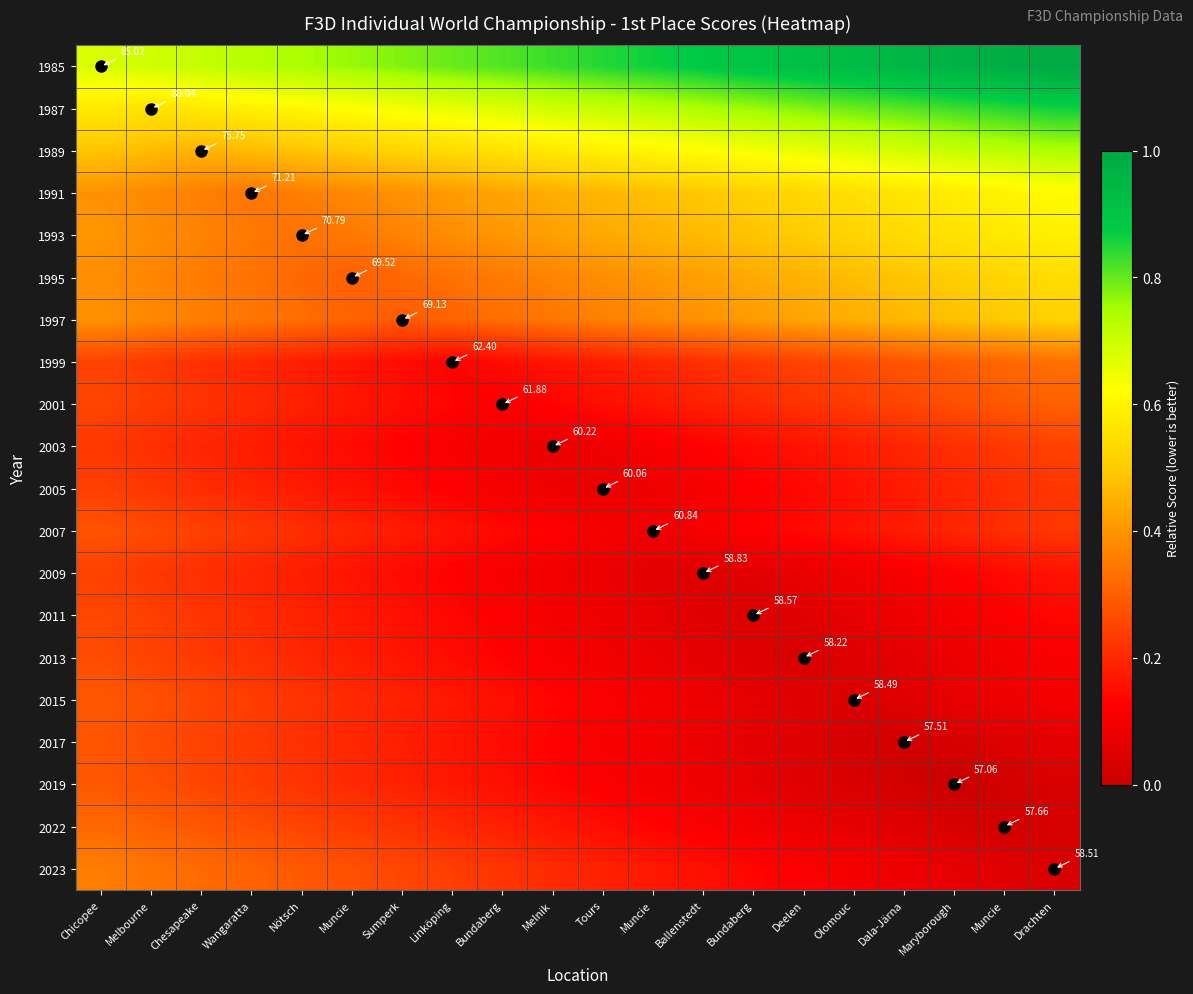

List the series in order of their peak value, lowest first.

2005, 2003, 2009, 2011, 2013, 2007, 2017, 2019, 2015, 2001, 2022, 1999, 2023, 1997, 1995, 1993, 1991, 1989, 1987, 1985